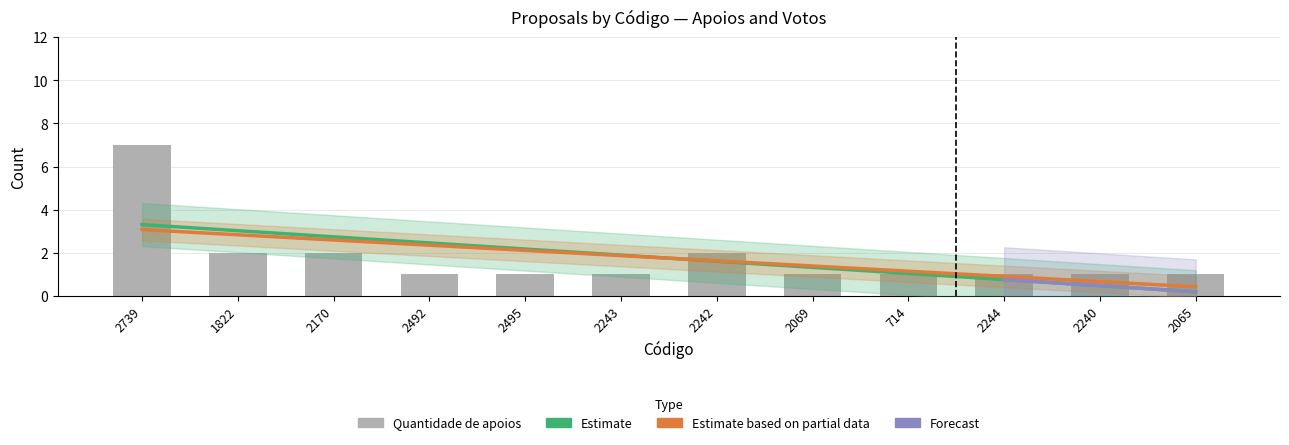

Reading left to right, transcribe all the data shown in this chart.

2739=7	1822=2	2170=2	2492=1	2495=1	2243=1	2242=2	2069=1	714=1	2244=1	2240=1	2065=1